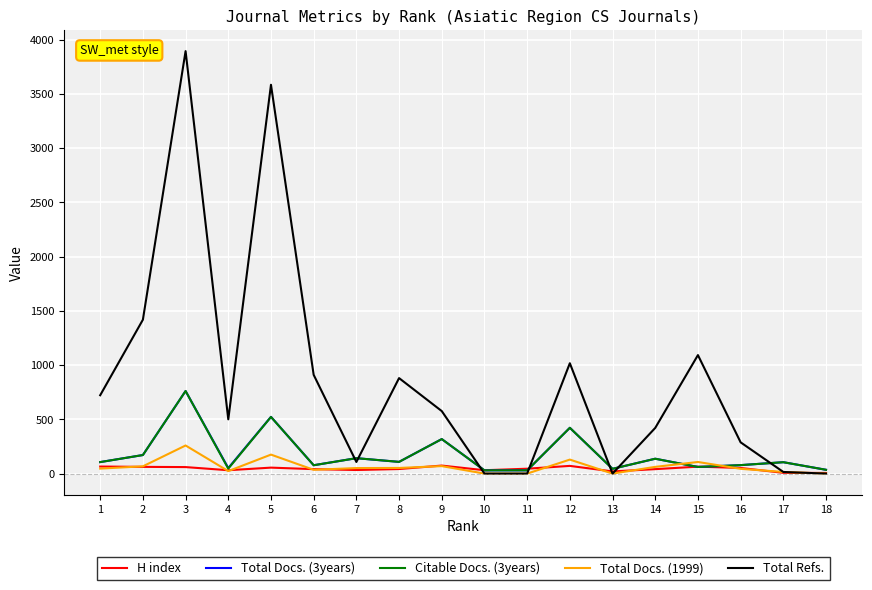

At which category is the sum across all series the highest?

3